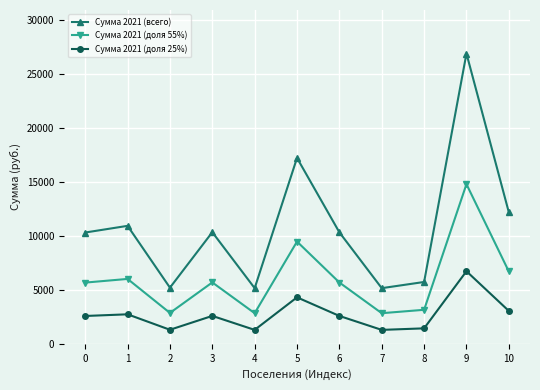

Is the value of Сумма 2021 (всего) at 8 greater than the value of Сумма 2021 (доля 55%) at 1?

No